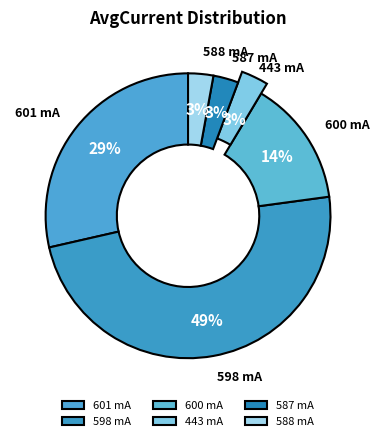

Does AvgCurrent 587 represent more than half of the total?

No